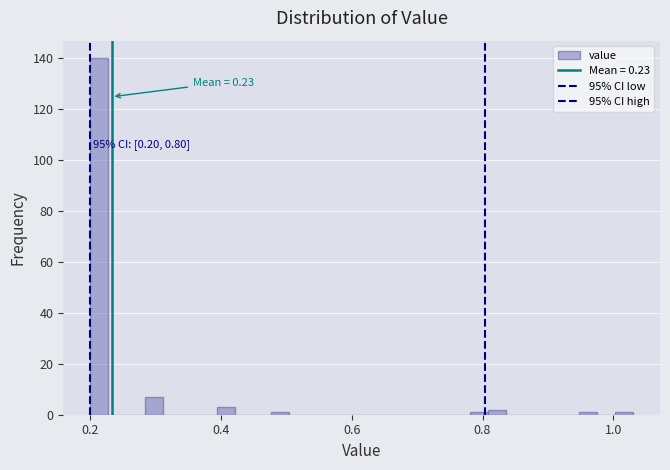

Read against the x-axis, roughly where is the centre of the tallest bar?

0.22